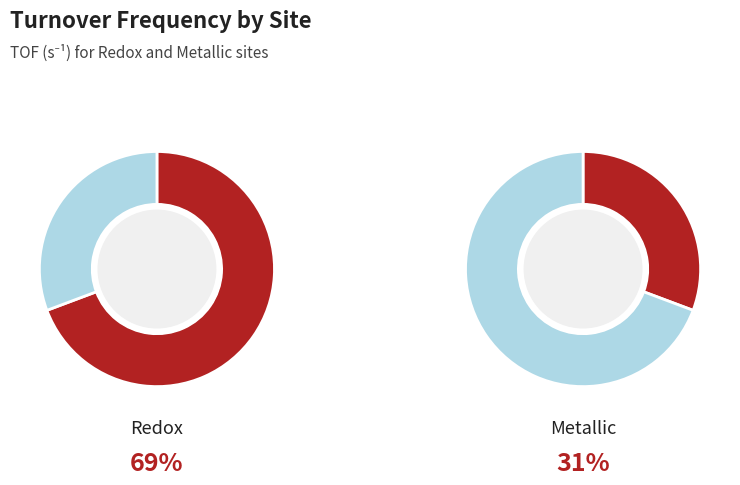

What percentage is the Redox slice, to the nearest percent?

69%